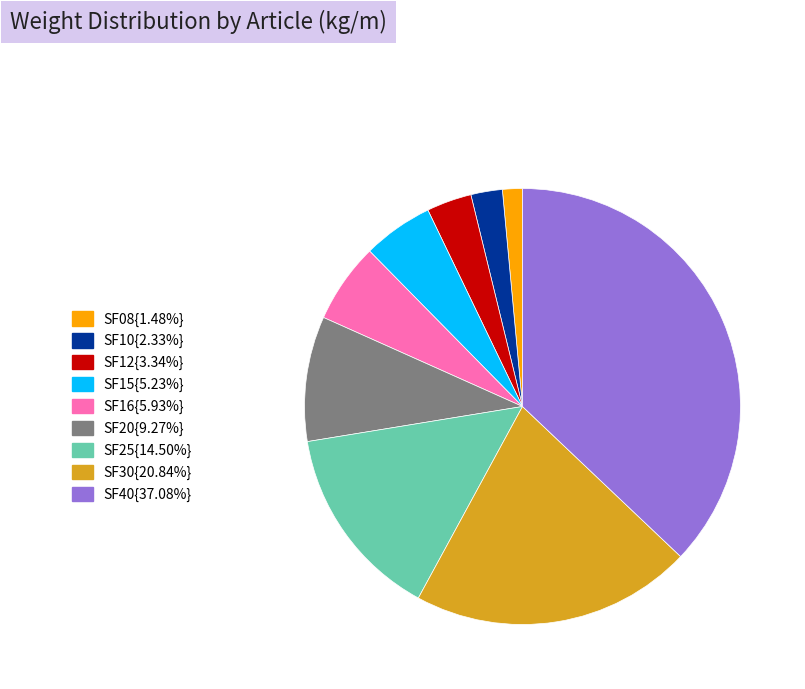

Is there a majority slice in this chart?

No